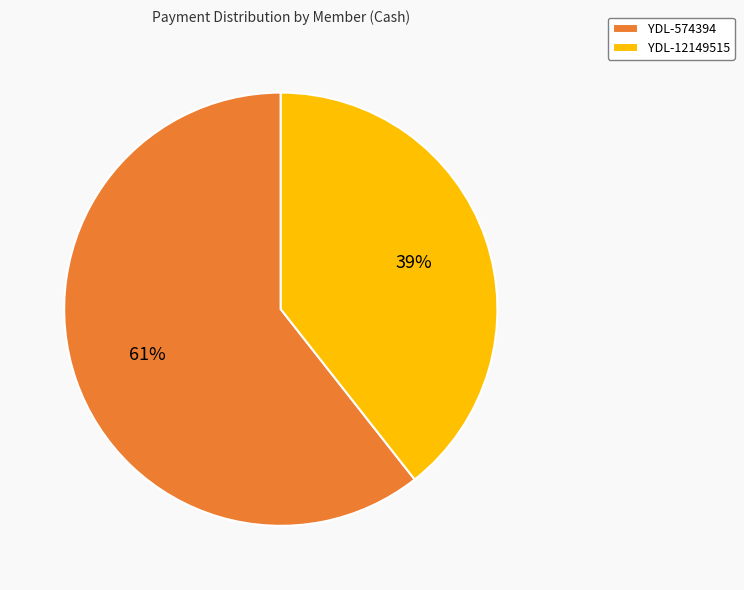

Does any single category account for the majority?

Yes